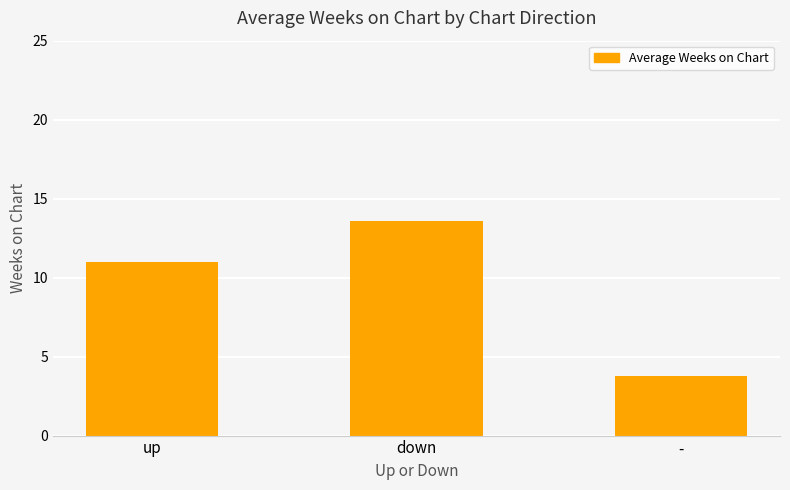

Approximately how many times larger is the value at - compared to down?

0.3